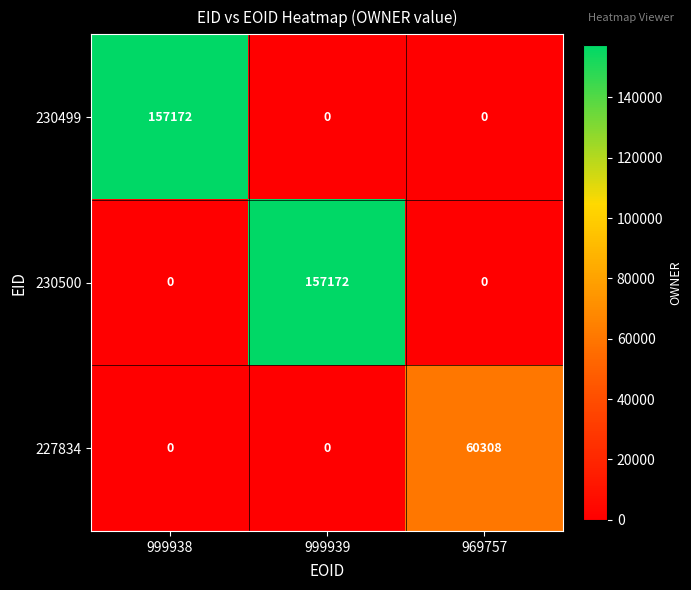

What is the greatest value displayed?

157172